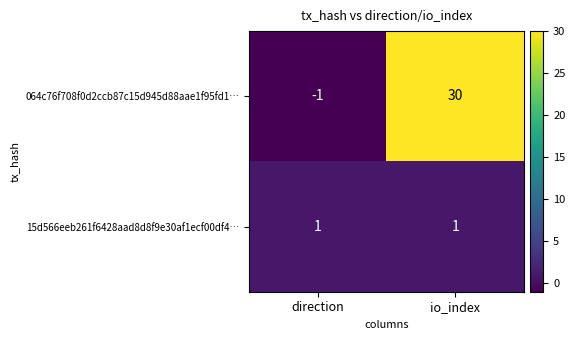

Is the value of 15d566eeb261f6428aad8d8f9e30af1ecf00df4… at io_index greater than the value of 064c76f708f0d2ccb87c15d945d88aae1f95fd1… at io_index?

No